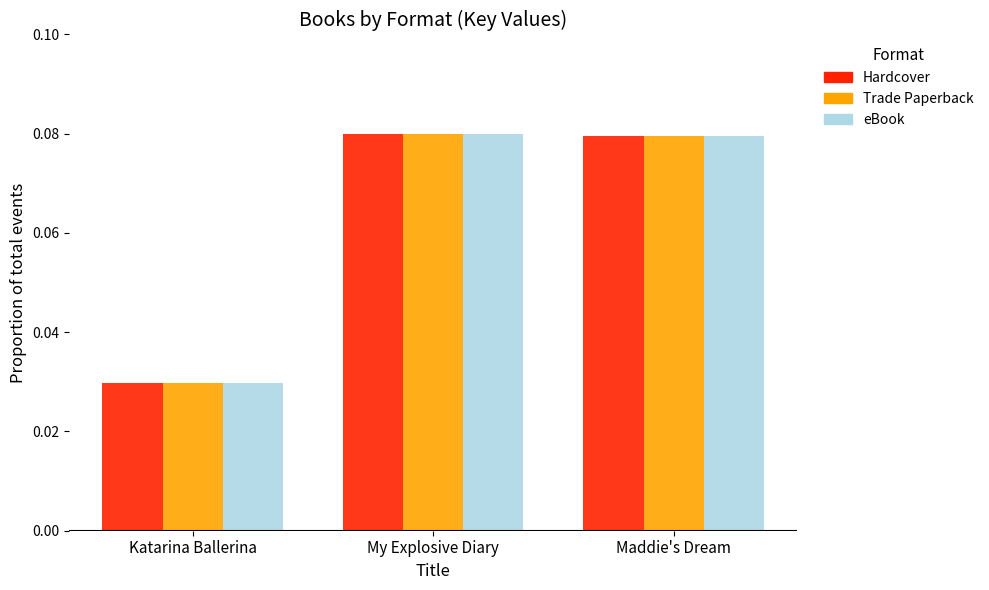

Is the value of Hardcover at Katarina Ballerina greater than the value of Trade Paperback at My Explosive Diary?

No